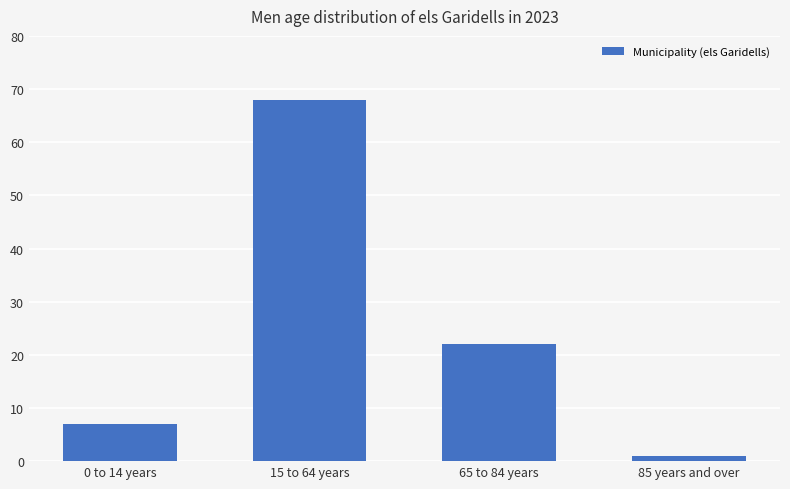

Which category has the lowest value across all series?

85 years and over